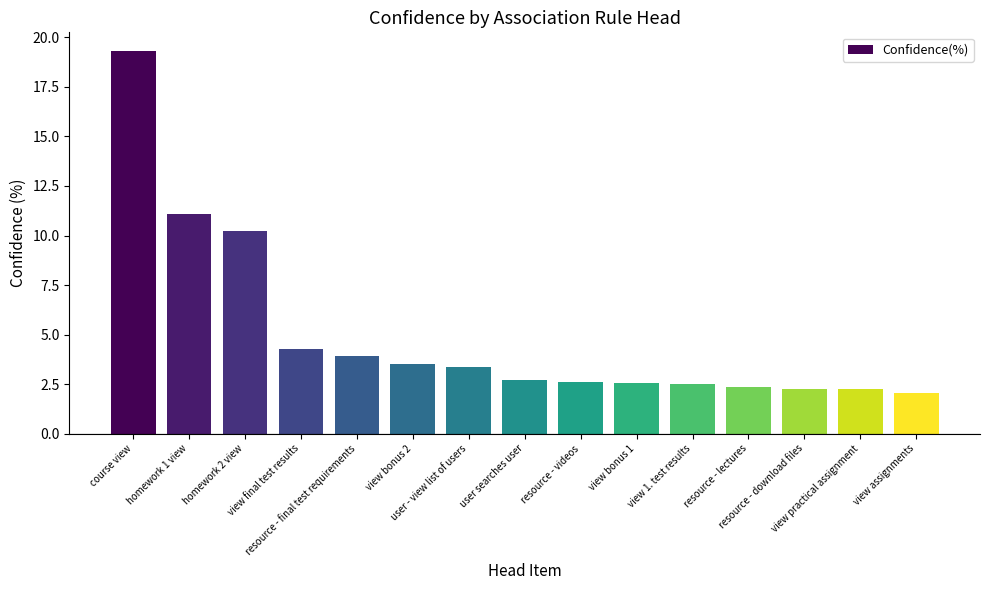

Is it true that the value at homework 2 view is 10.2?

True